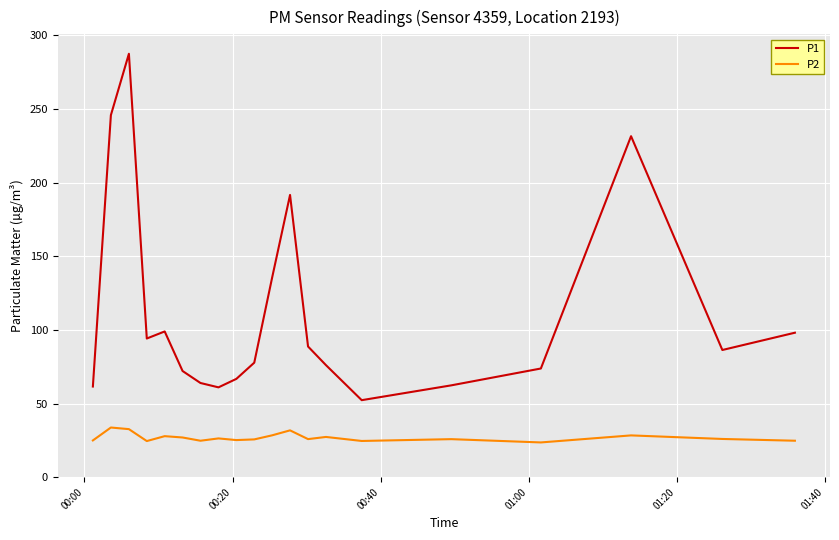

List the series in order of their peak value, highest first.

P1, P2